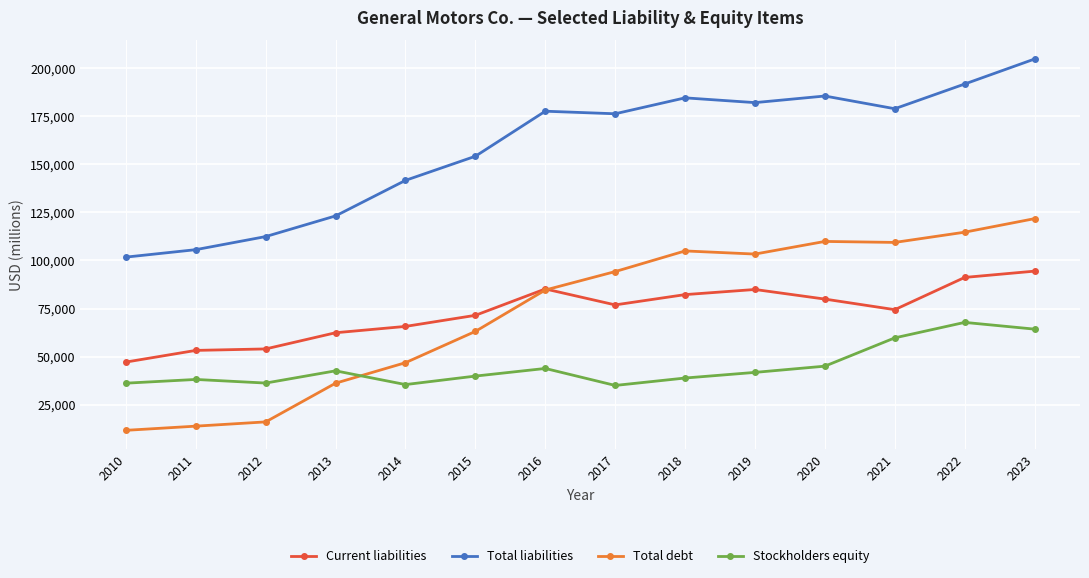

List the series in order of their peak value, highest first.

Total liabilities, Total debt, Current liabilities, Stockholders equity